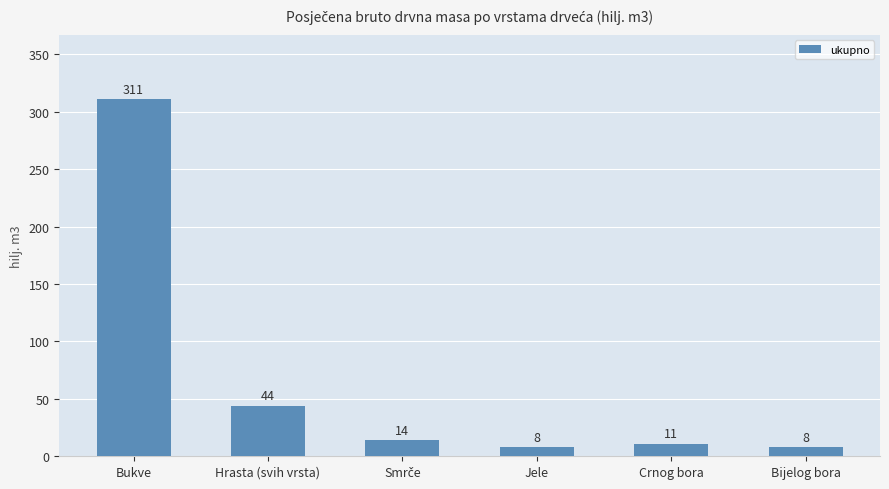

What is the minimum value shown in the chart?

8